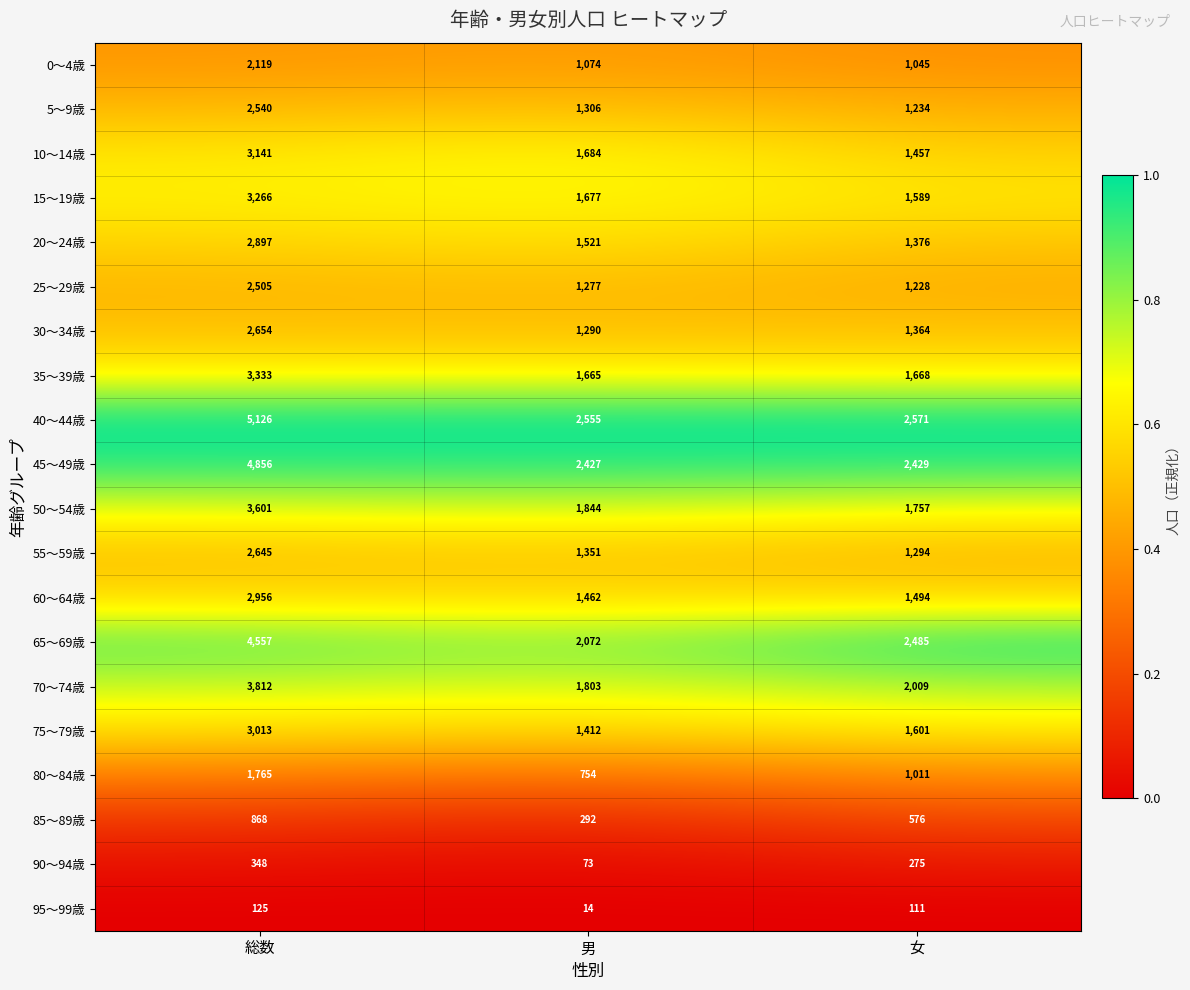

What is the approximate value of 80～84歳 at 女, to the nearest 100?

1000